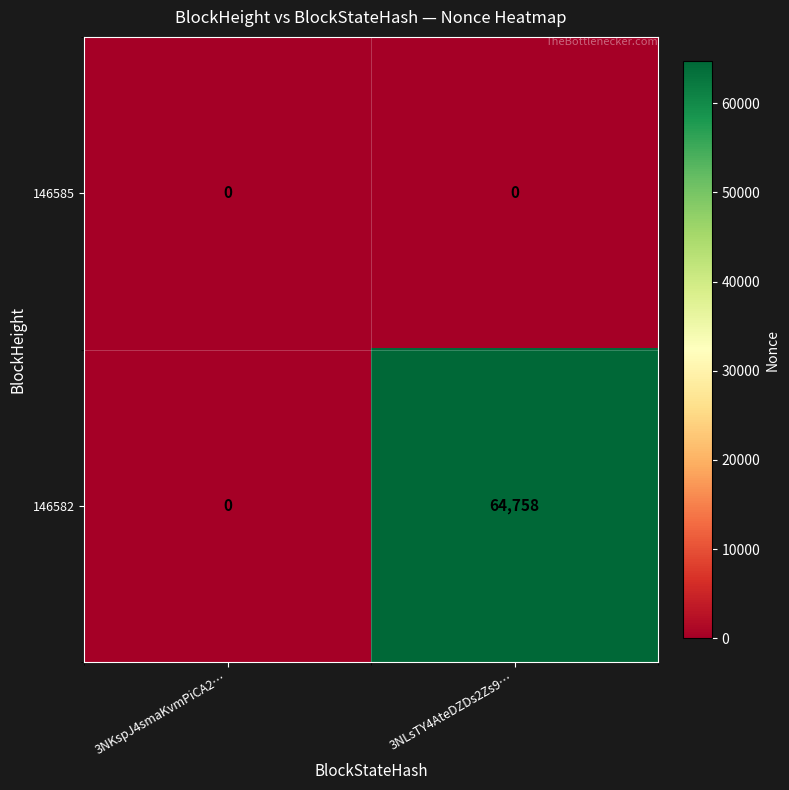

Reading right to left, list all the values displayed in this chart.

146585: 3NLsTY4AteDZDs2Zs9…=0	3NKspJ4smaKvmPiCA2…=0
146582: 3NLsTY4AteDZDs2Zs9…=64758	3NKspJ4smaKvmPiCA2…=0